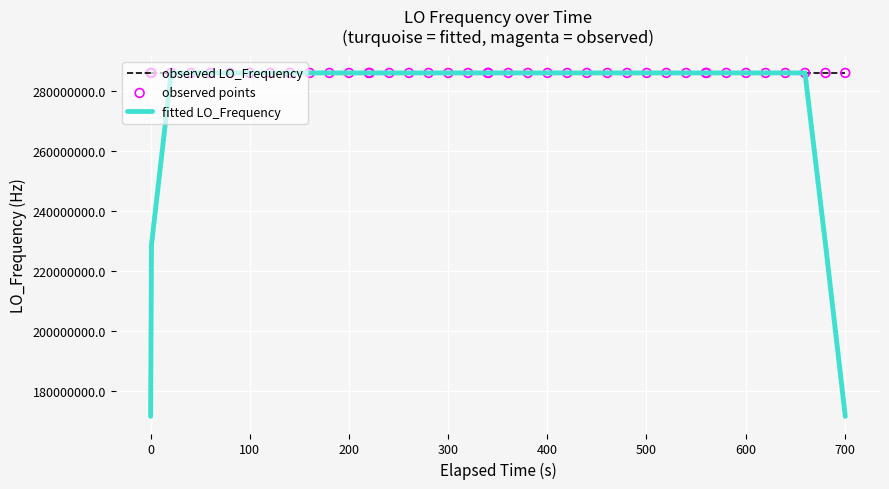

Which series has the largest total across all categories?

observed LO_Frequency